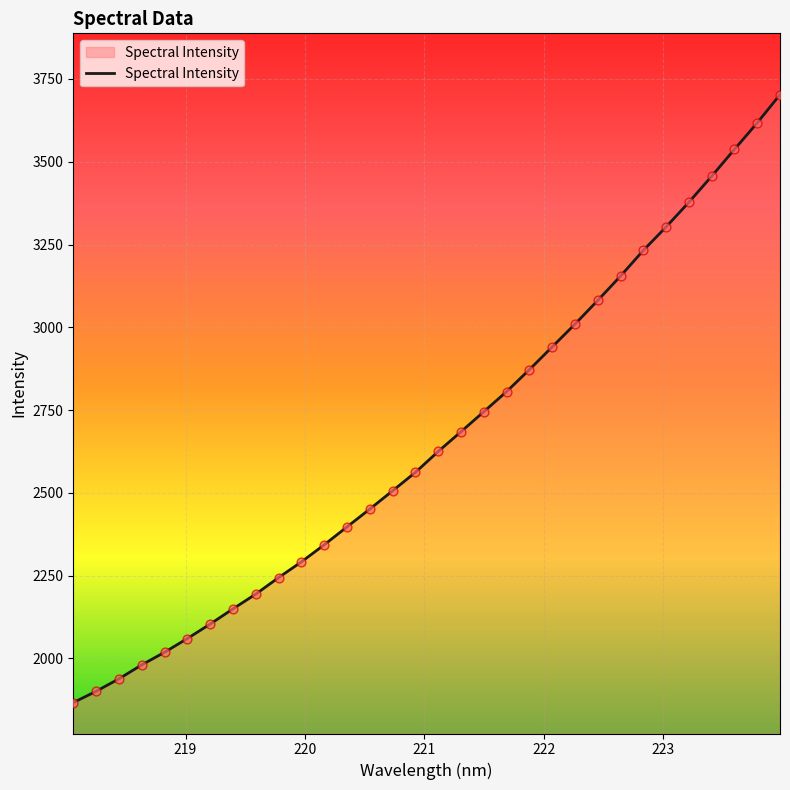

What is the greatest value displayed?

3702.7